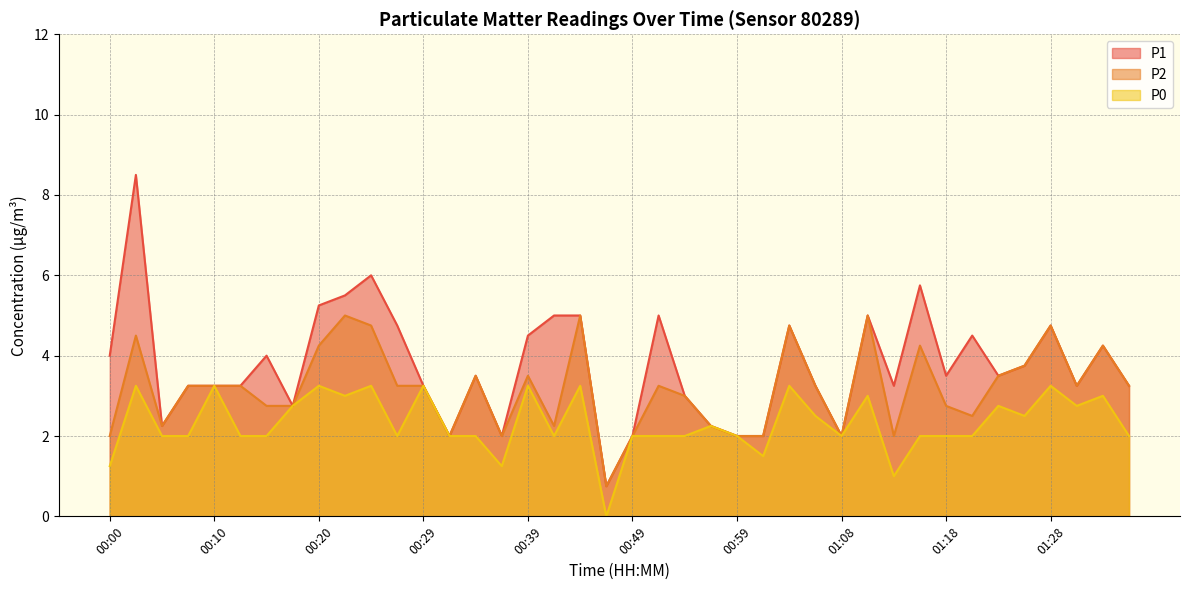

Reading right to left, transcribe all the data shown in this chart.

P1: 3.2	4.2	3.2	4.8	3.8	3.5	4.5	3.5	5.8	3.2	5.0	2.0	3.2	4.8	2.0	2.0	2.2	3.0	5.0	2.0	0.8	5.0	5.0	4.5	2.0	3.5	2.0	3.2	4.8	6.0	5.5	5.2	2.8	4.0	3.2	3.2	3.2	2.2	8.5	4.0
P2: 3.2	4.2	3.2	4.8	3.8	3.5	2.5	2.8	4.2	2.0	5.0	2.0	3.2	4.8	2.0	2.0	2.2	3.0	3.2	2.0	0.8	5.0	2.2	3.5	2.0	3.5	2.0	3.2	3.2	4.8	5.0	4.2	2.8	2.8	3.2	3.2	3.2	2.2	4.5	2.0
P0: 2.0	3.0	2.8	3.2	2.5	2.8	2.0	2.0	2.0	1.0	3.0	2.0	2.5	3.2	1.5	2.0	2.2	2.0	2.0	2.0	0.0	3.2	2.0	3.2	1.2	2.0	2.0	3.2	2.0	3.2	3.0	3.2	2.8	2.0	2.0	3.2	2.0	2.0	3.2	1.2